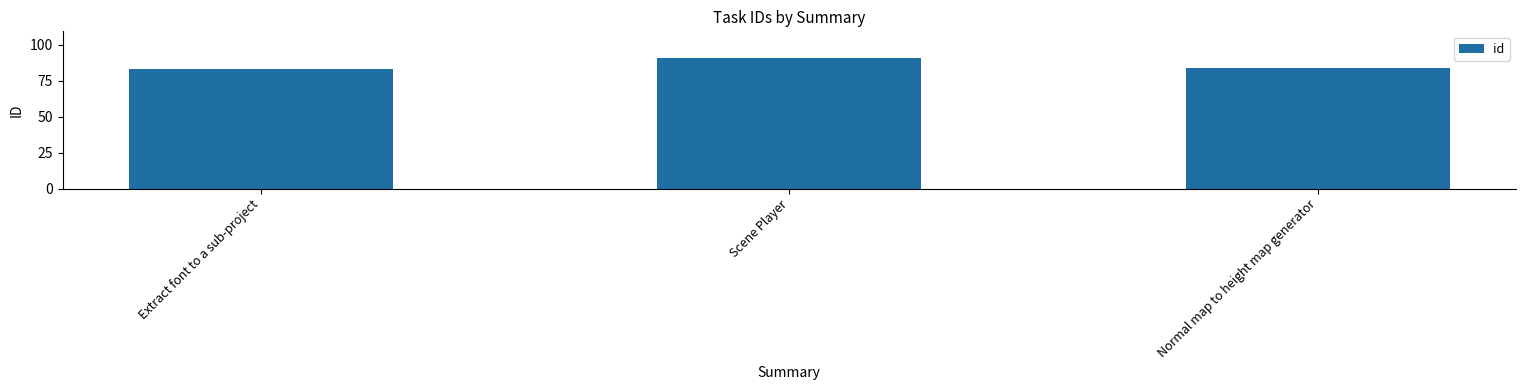

List the labels in order of value, largest first.

Scene Player, Normal map to height map generator, Extract font to a sub-project